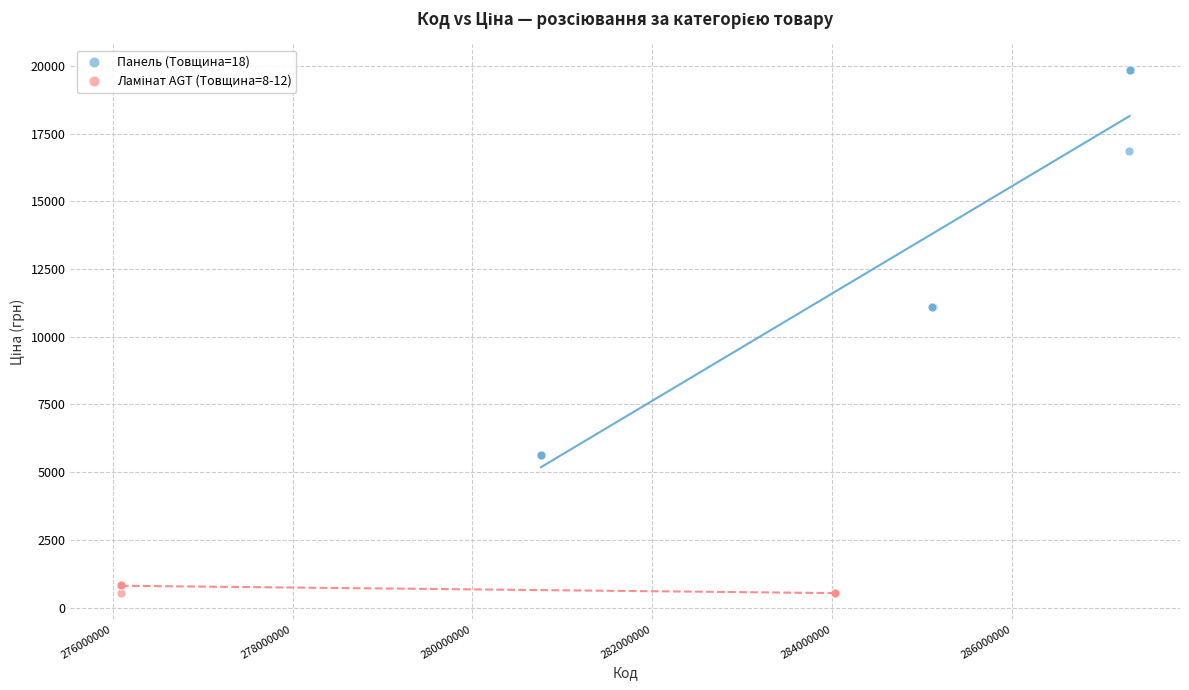

Which series has the widest spread of Y values?

Панель (Товщина=18)